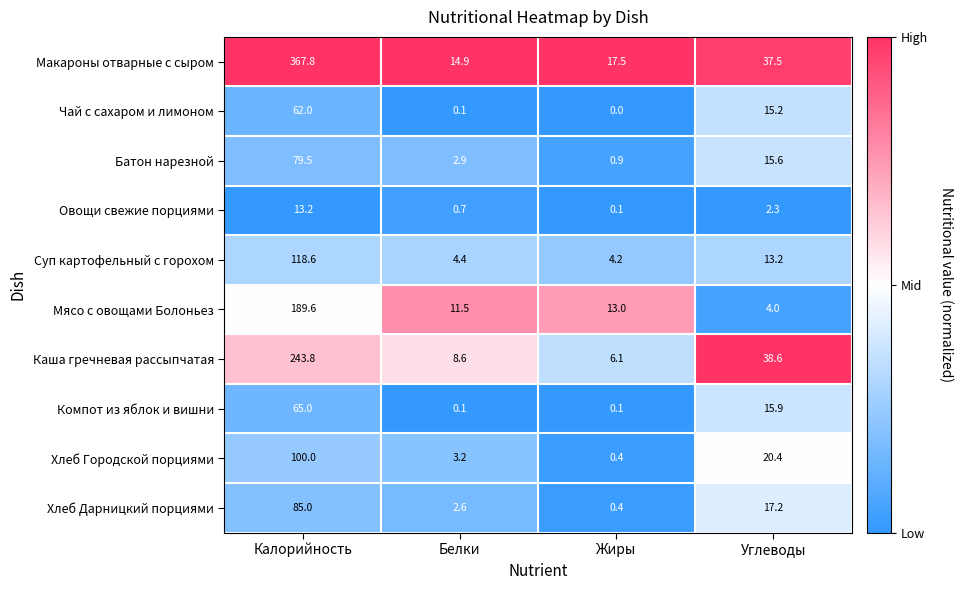

How many data points in Каша гречневая рассыпчатая are less than 38?

2